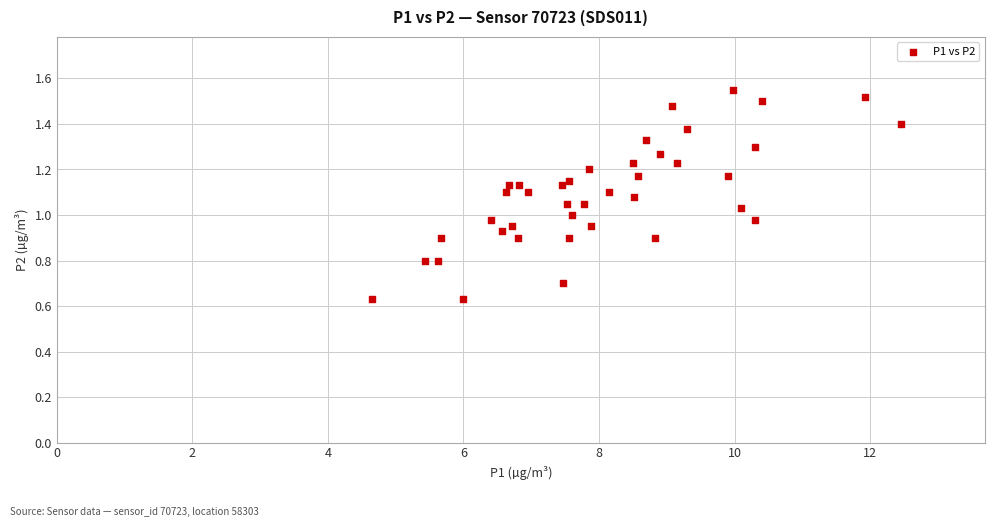

What is the range of X values (max minus min)?

7.8